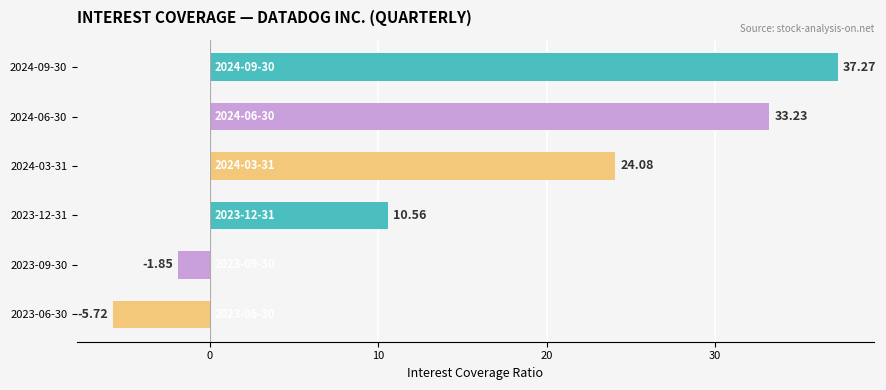

What is the change in value from 2024-03-31 to 2023-06-30?

-29.8